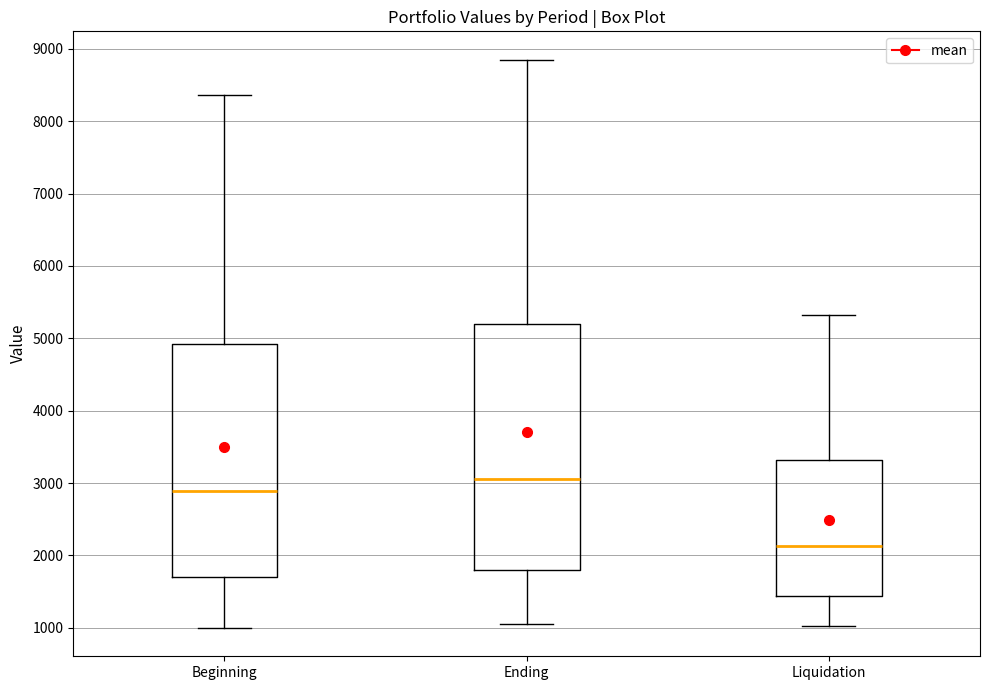

Which box is the tallest, from its lower edge to its upper edge?

Ending